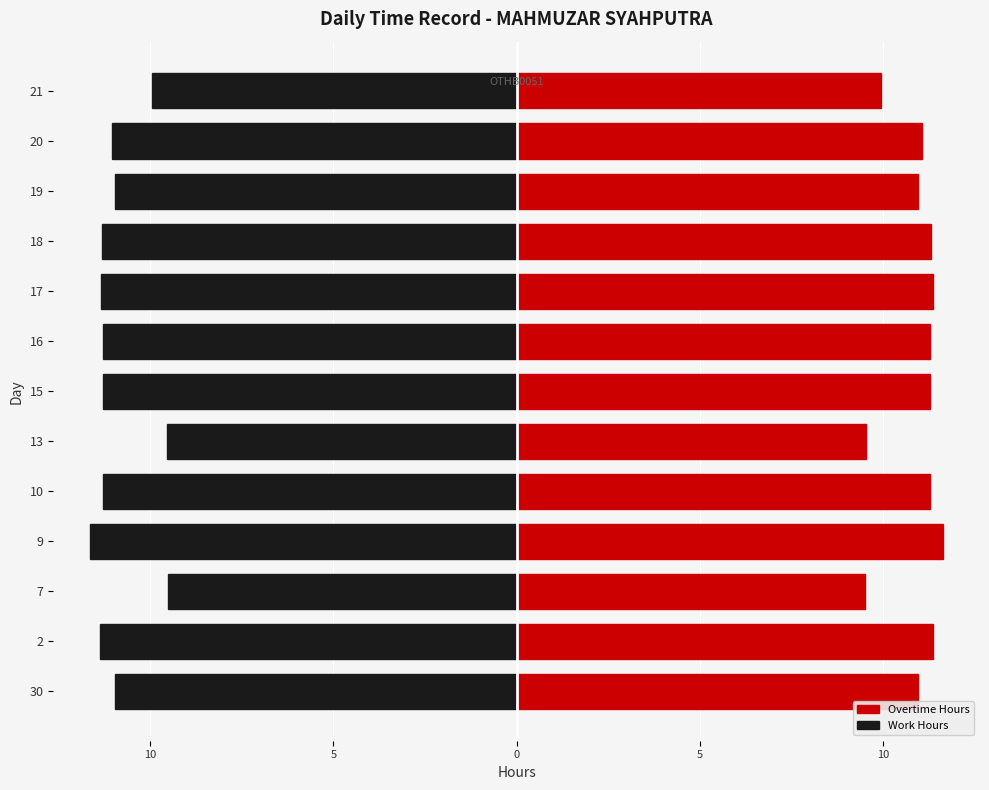

The Overtime Hours series shows 15.7 at 15. True or false?

False